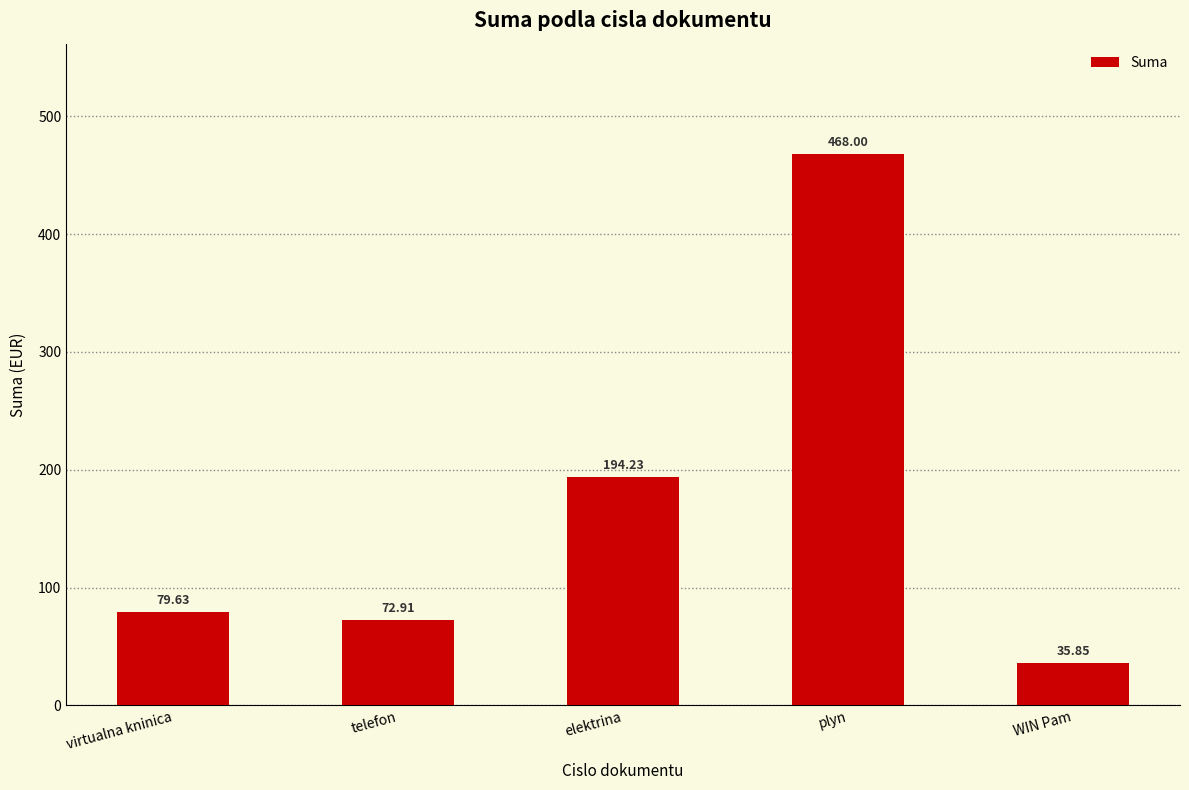

Between telefon and virtualna kninica, which is larger?

virtualna kninica